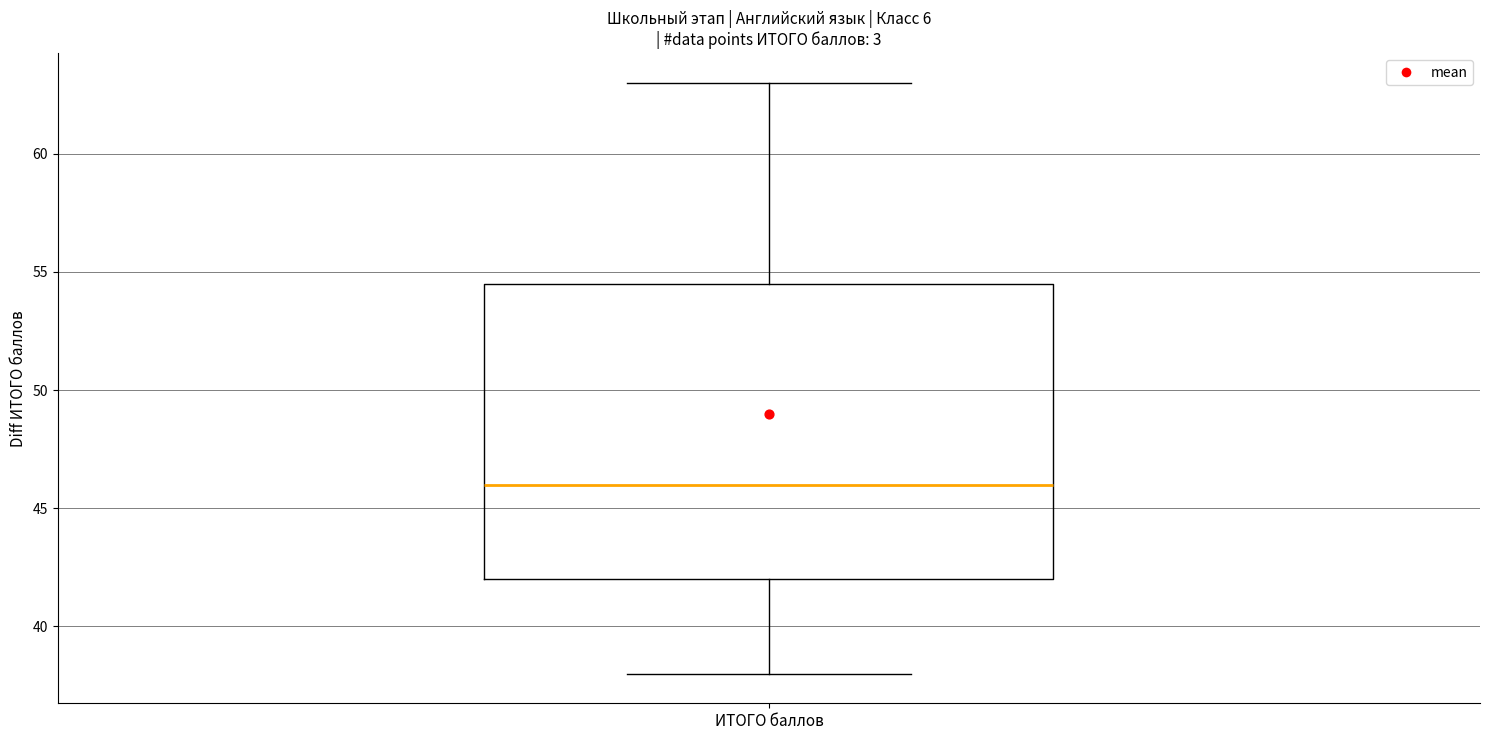

Where is the lower edge of the box for ИТОГО баллов on the y-axis? The values are not printed on the chart, so give them approximately, as read against the axis.

42.0